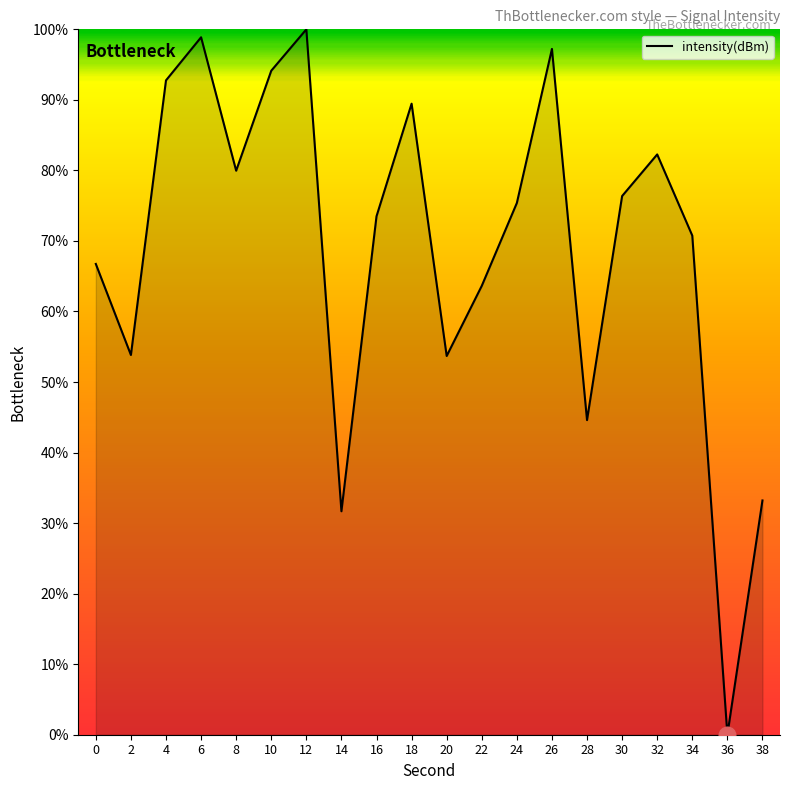

At which category does the data reach its first local peak?

6